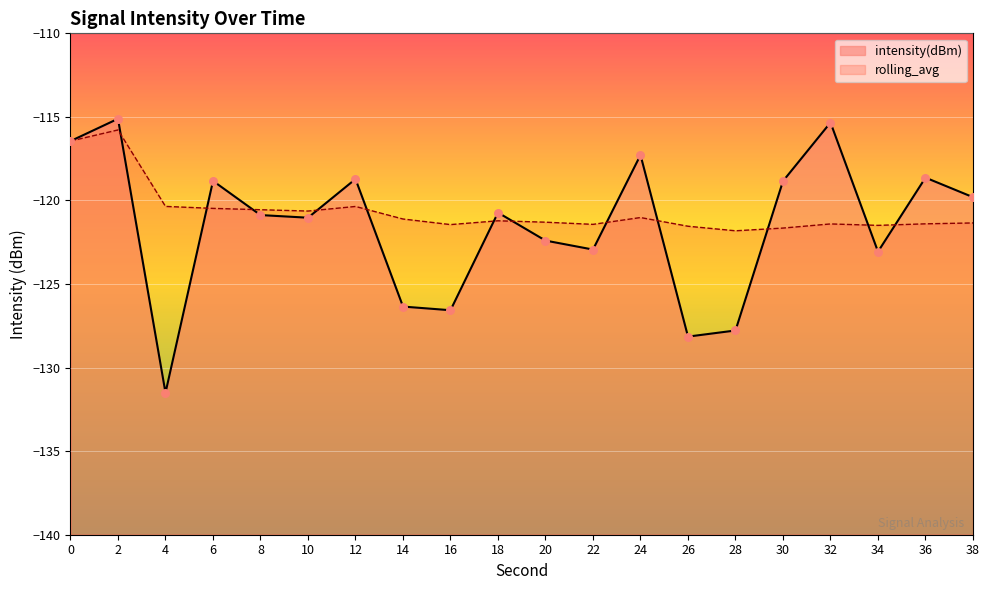

What are all the series names shown in the legend?

intensity(dBm), rolling_avg